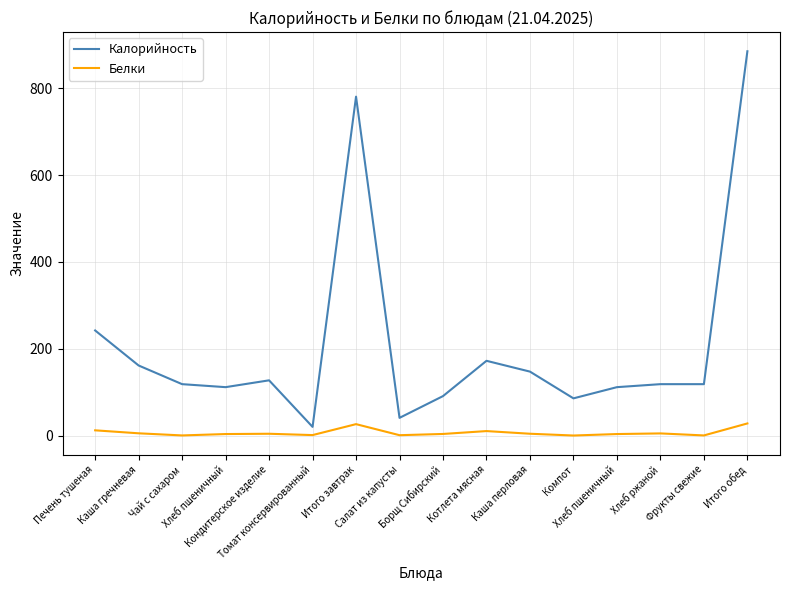

At which category does Белки reach its first local valley?

Чай с сахаром